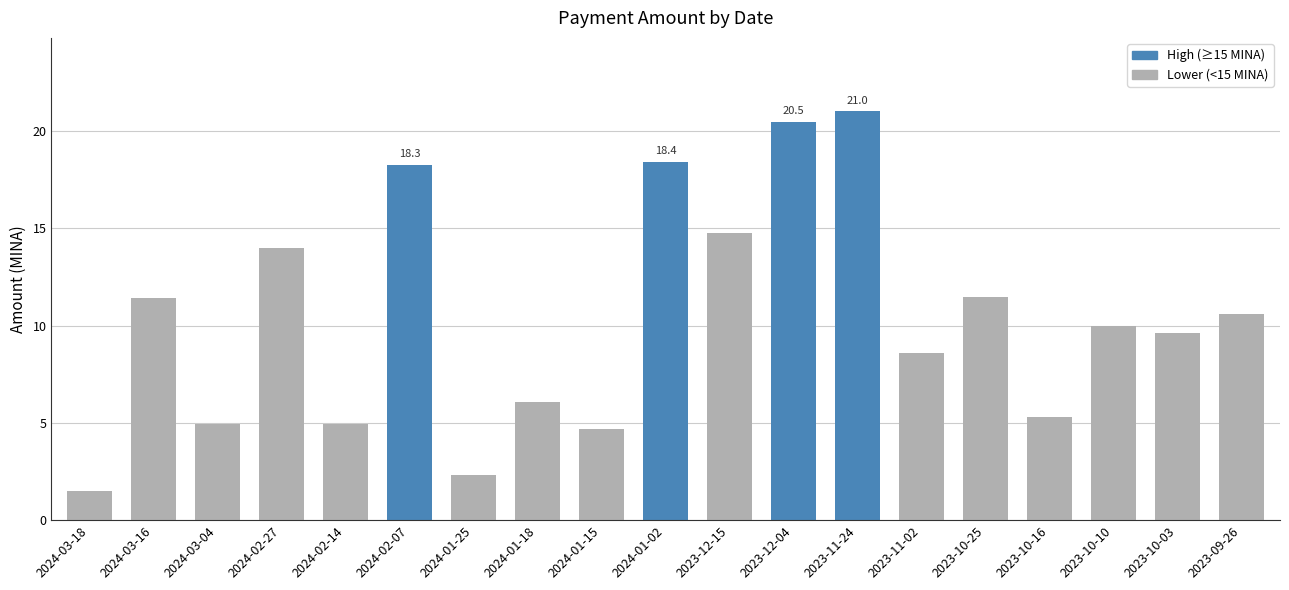

What is the change in value from 2024-03-16 to 2023-10-25?

+0.1